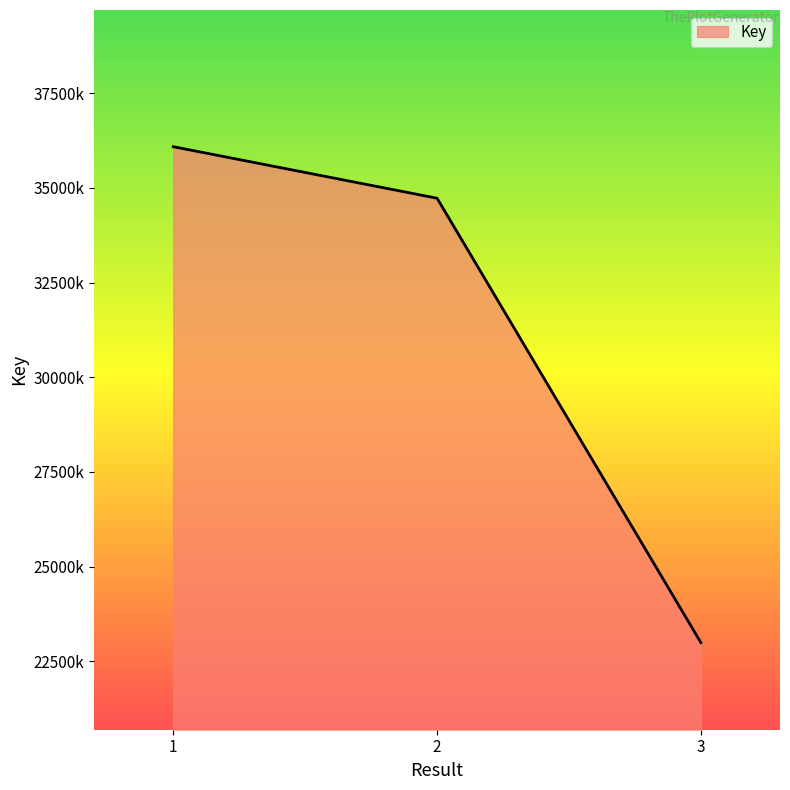

What is the minimum value shown in the chart?

22994970